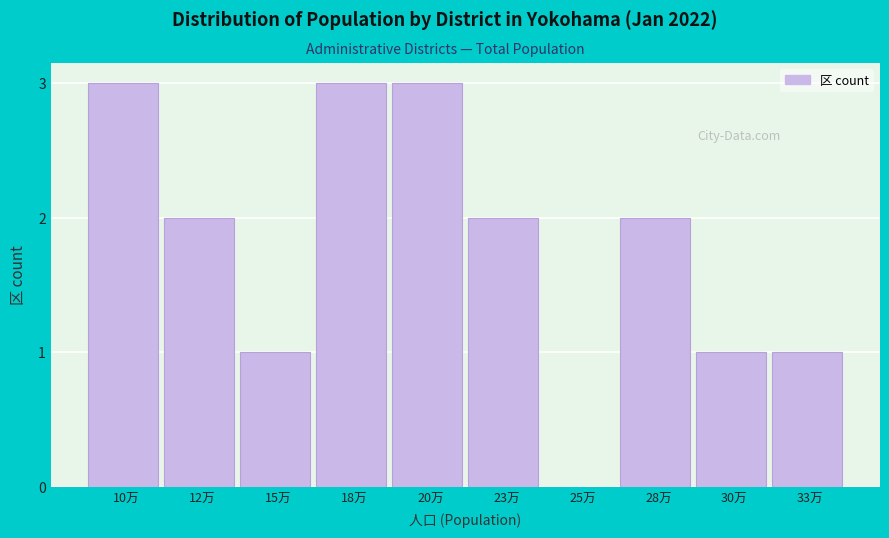

Reading right to left, transcribe all the data shown in this chart.

33万=1	30万=1	28万=2	25万=0	23万=2	20万=3	18万=3	15万=1	12万=2	10万=3